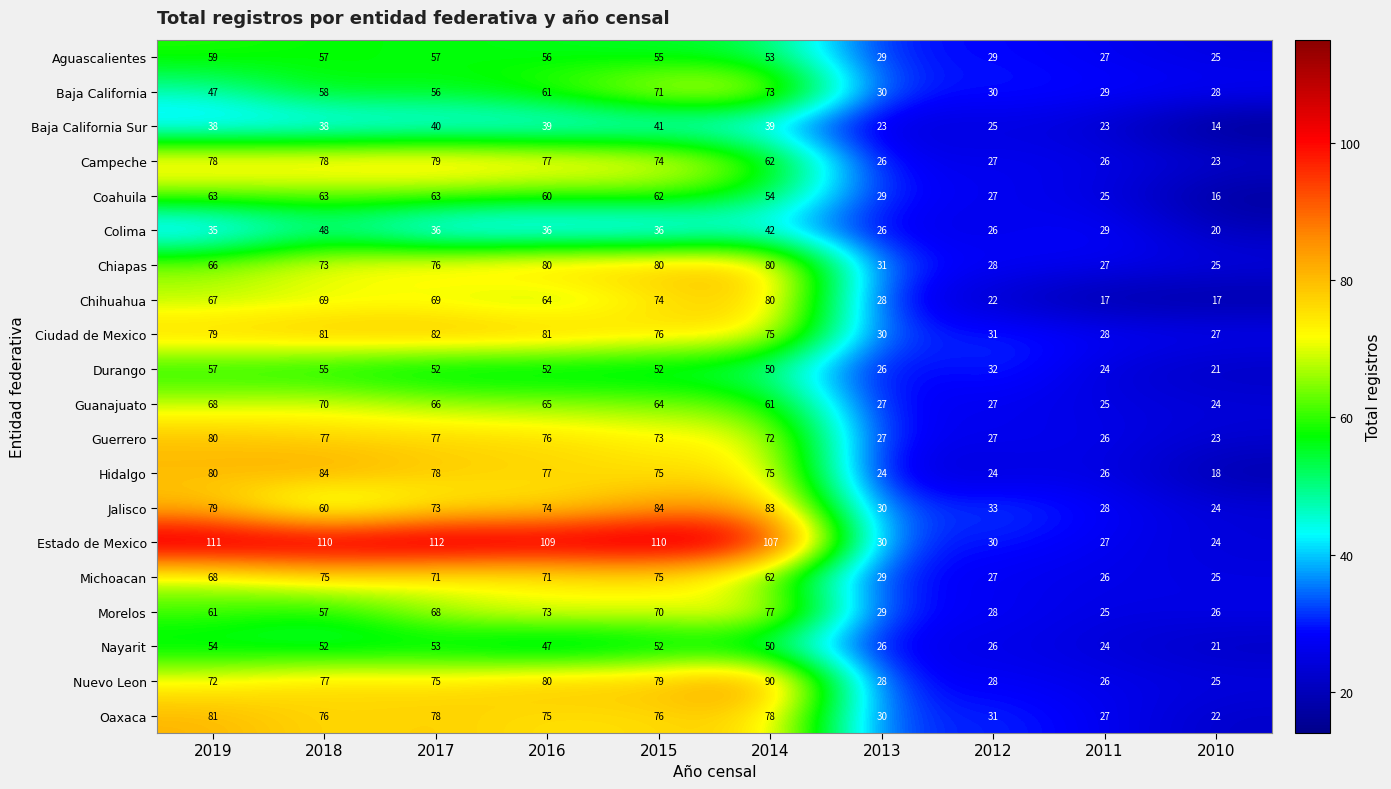

List the labels in order of Morelos value, smallest first.

2011, 2010, 2012, 2013, 2018, 2019, 2017, 2015, 2016, 2014